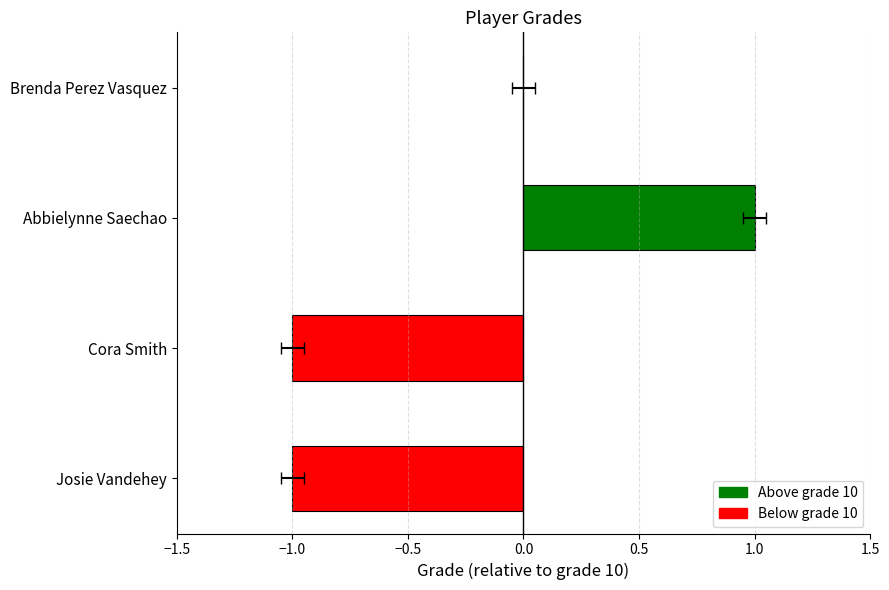

Reading left to right, extract all data points from this chart.

-1	-1	1	0